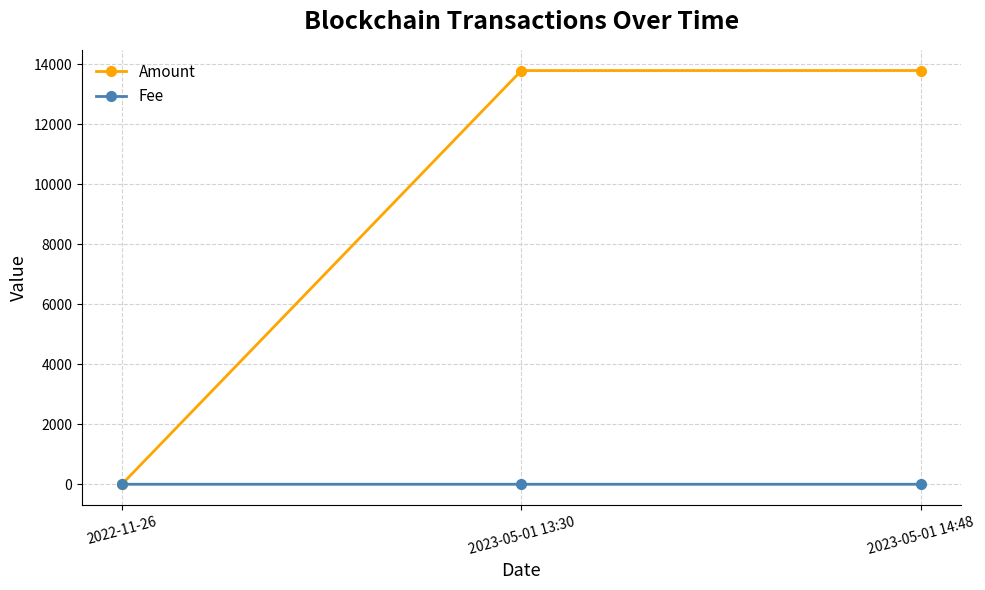

The value of Fee at 2022-11-26 is 0.0. True or false?

True